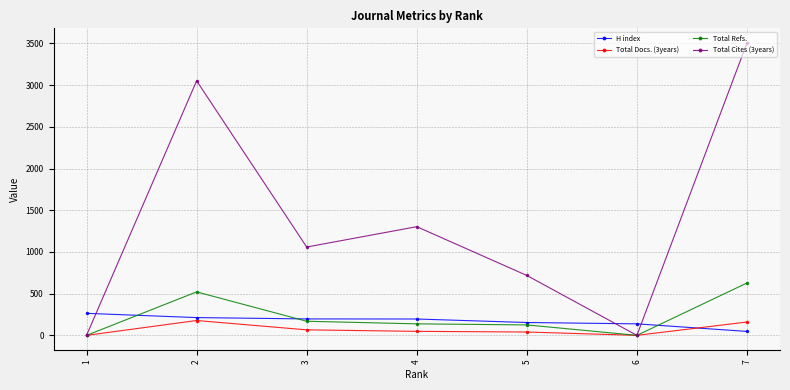

Which series ends up on top after the final intersection of Total Cites (3years) and H index?

Total Cites (3years)